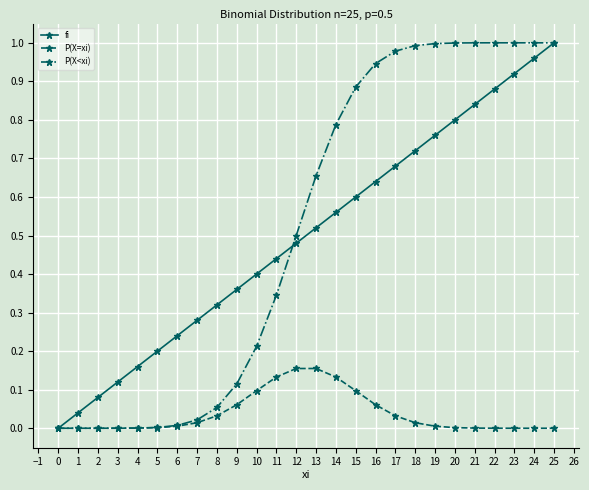

True or false: fi has more than 2 interior local peaks.

False